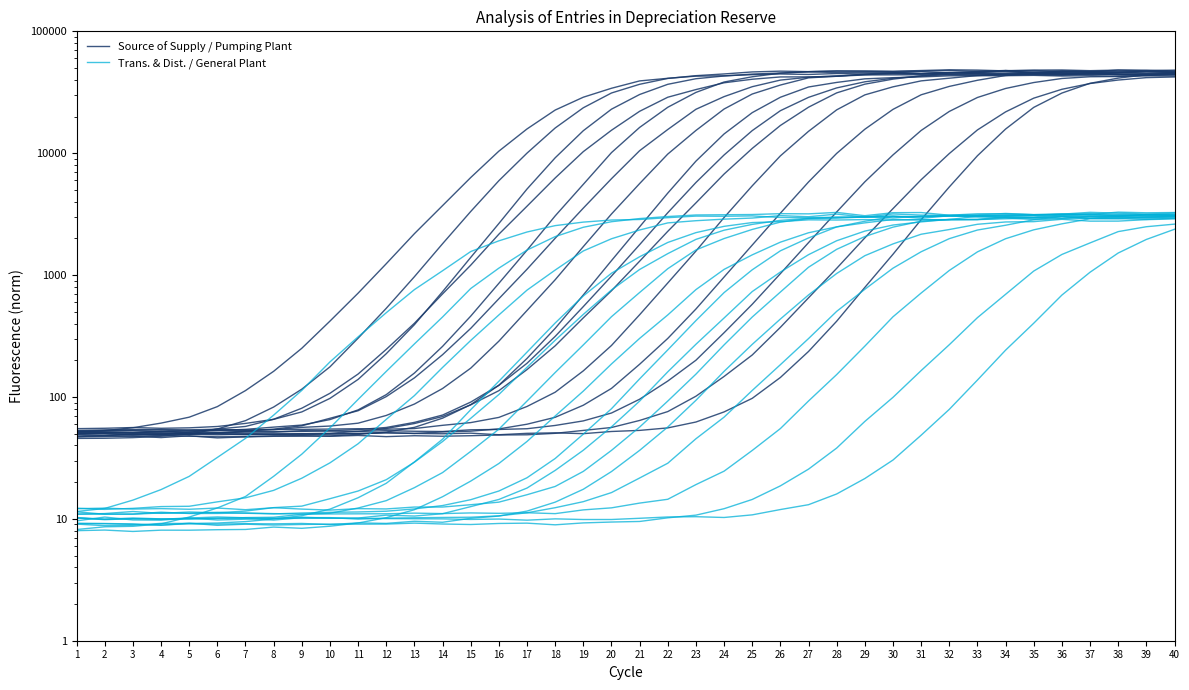

How many interior local valleys does the Source of Supply / Pumping Plant series have?

6